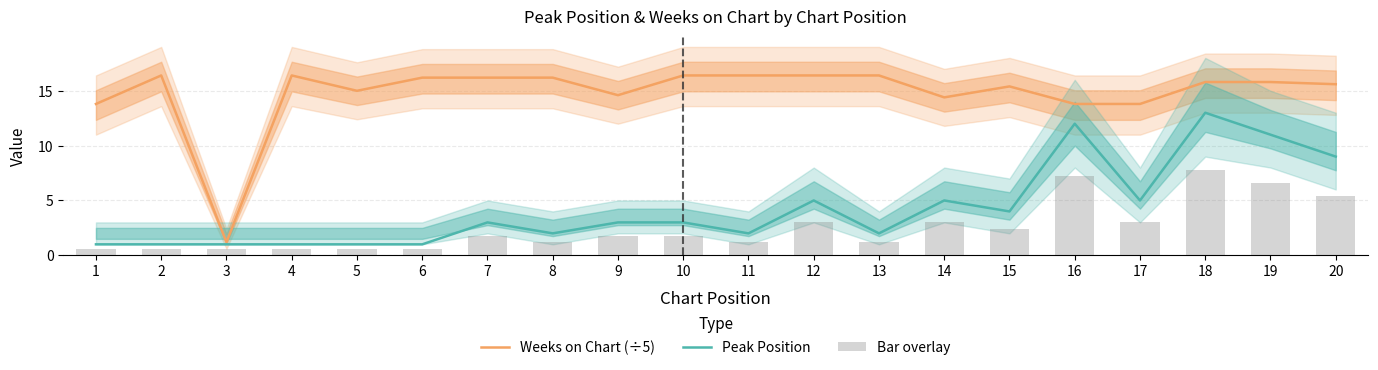

The value of Peak Position at 14 is 5.0. True or false?

True